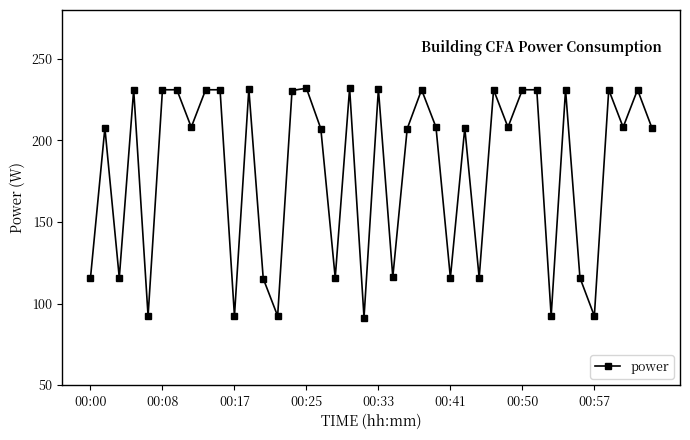

What is the value of the 32nd point from the left?

231.1